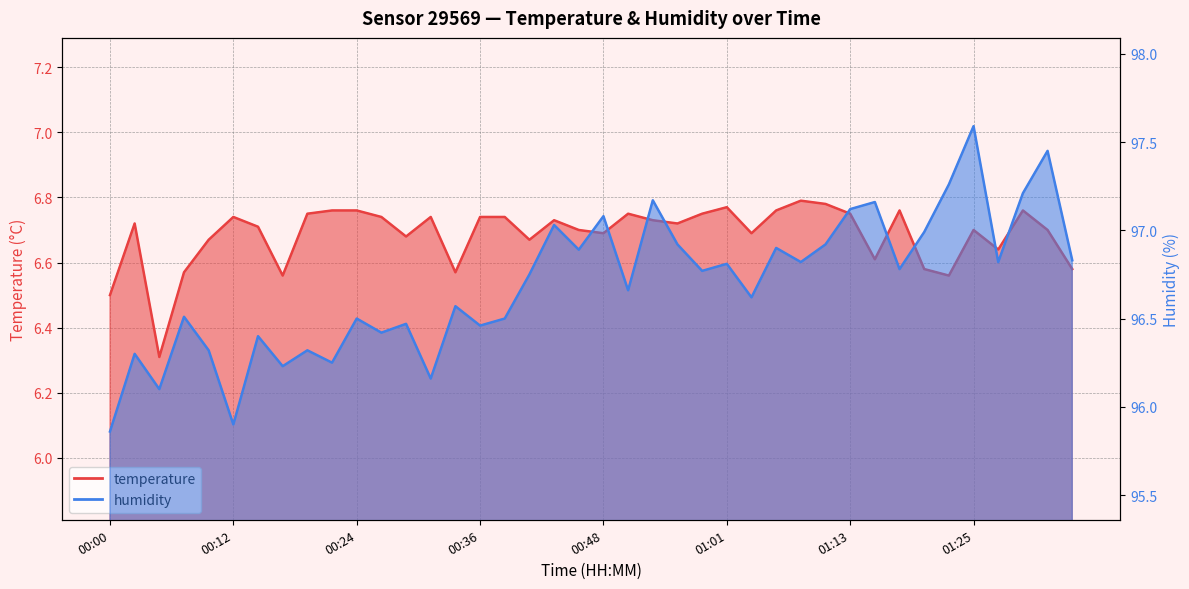

What are all the series names shown in the legend?

temperature, humidity